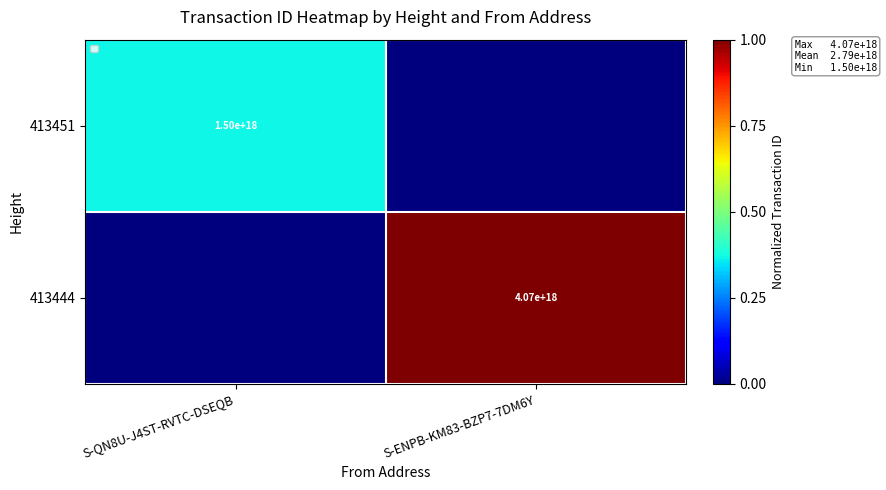

The 413451 series shows 2426882676982832128 at S-QN8U-J4ST-RVTC-DSEQB. True or false?

False